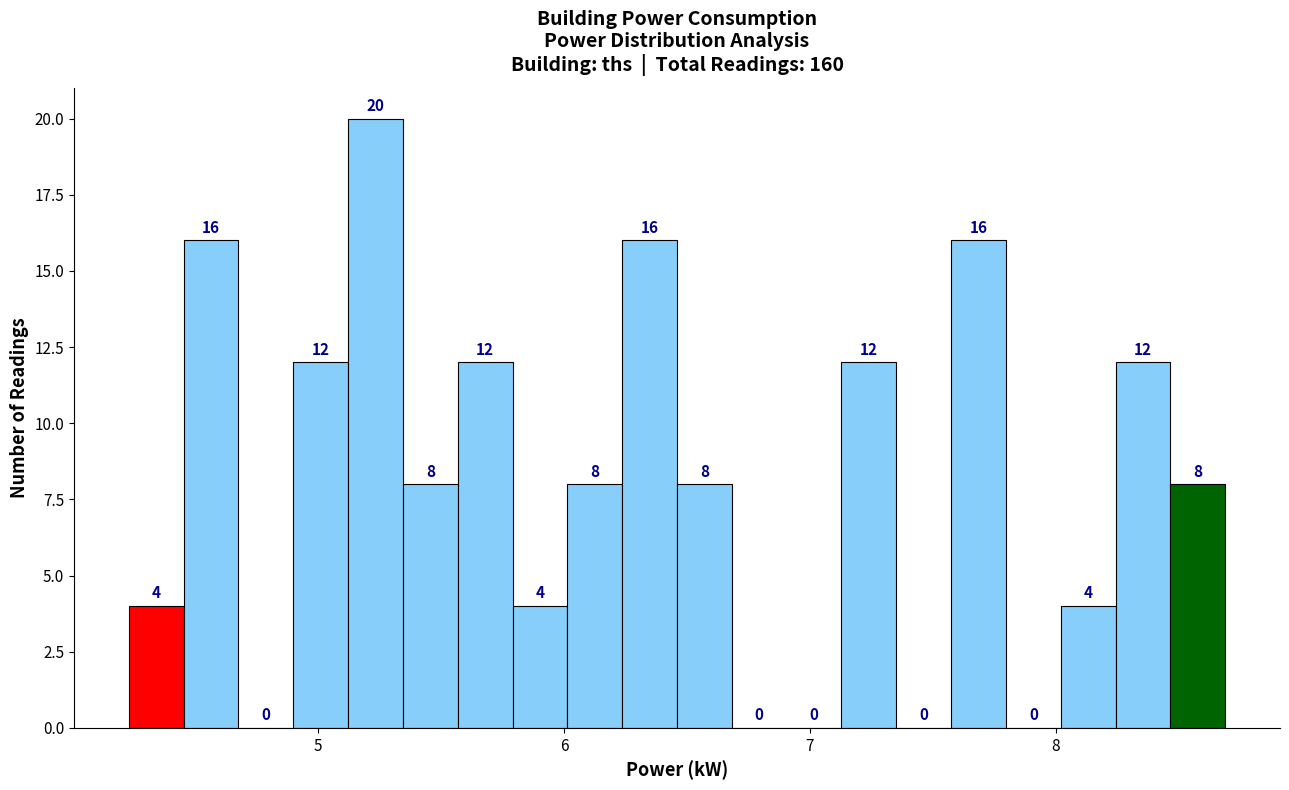

Read against the x-axis, roughly where is the centre of the tallest bar?

5.2